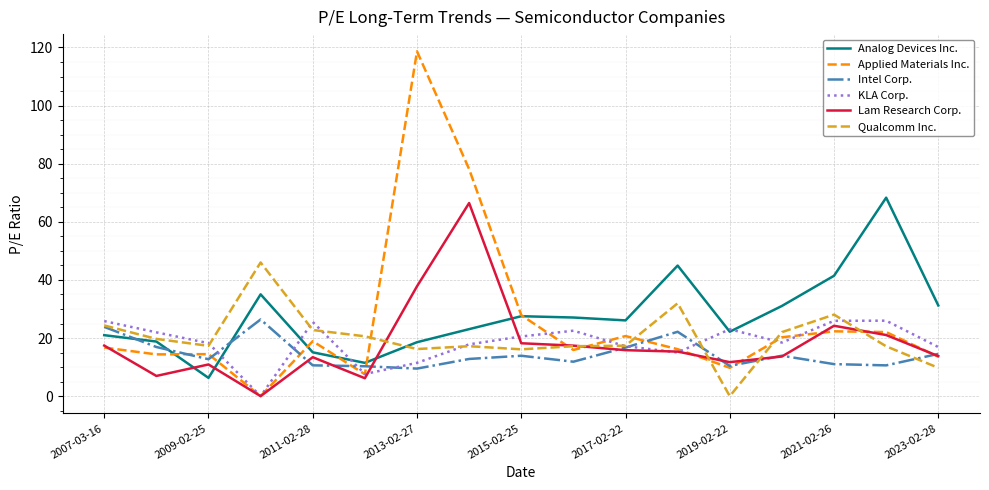

Which series has the widest spread of values?

Applied Materials Inc.